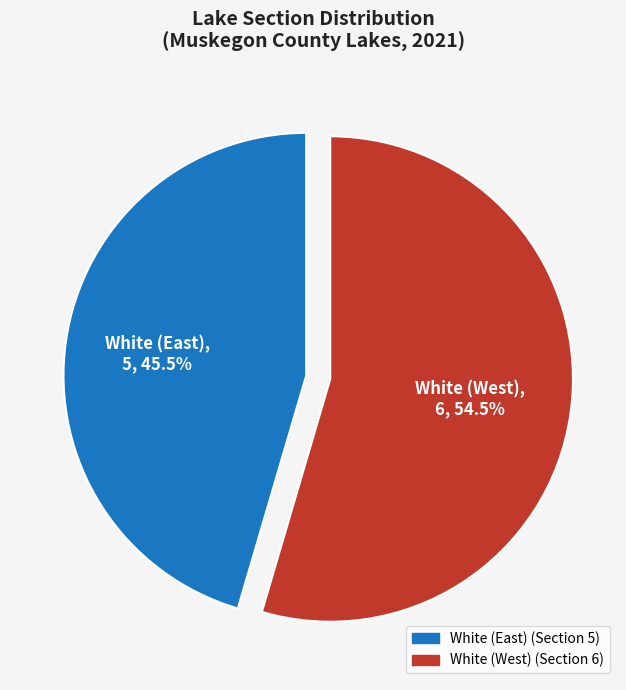

How many slices are in this pie chart?

2